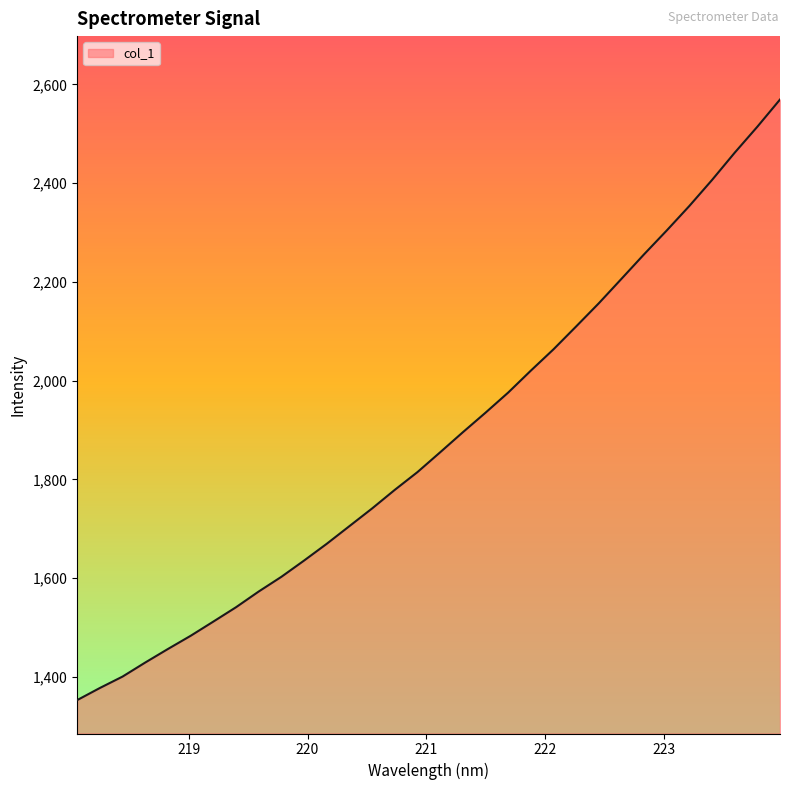

What is the greatest value displayed?

2569.6